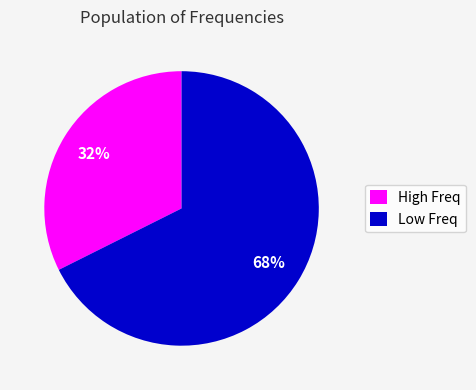

Count the number of slices in the pie.

2